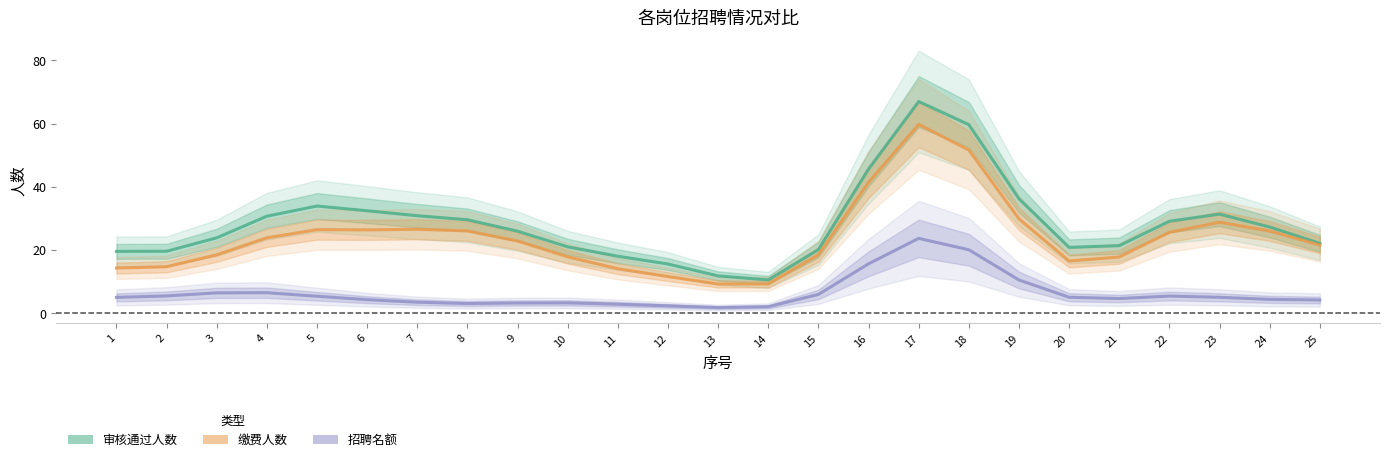

What is the lowest value of the 审核通过人数 series?

10.6